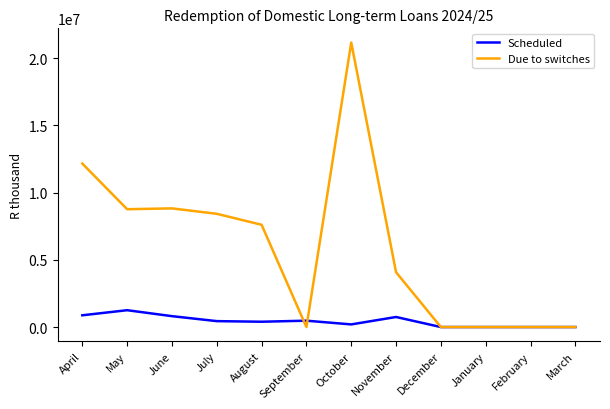

Between August and December, which series saw the biggest shift?

Due to switches